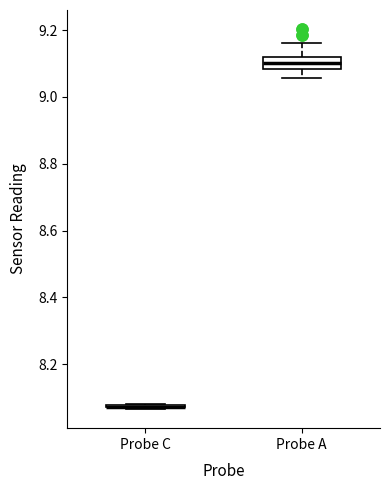

Reading left to right, read every box against the y-axis: the position of its median line, the range the box covers, and the ends of its whiskers. The values are not printed on the chart, so give them approximately, as read against the axis.

Probe C: box collapsed to a line at 8.08, whiskers 8.06 to 8.08
Probe A: median 9.10, box 9.08 to 9.12, whiskers 9.06 to 9.16